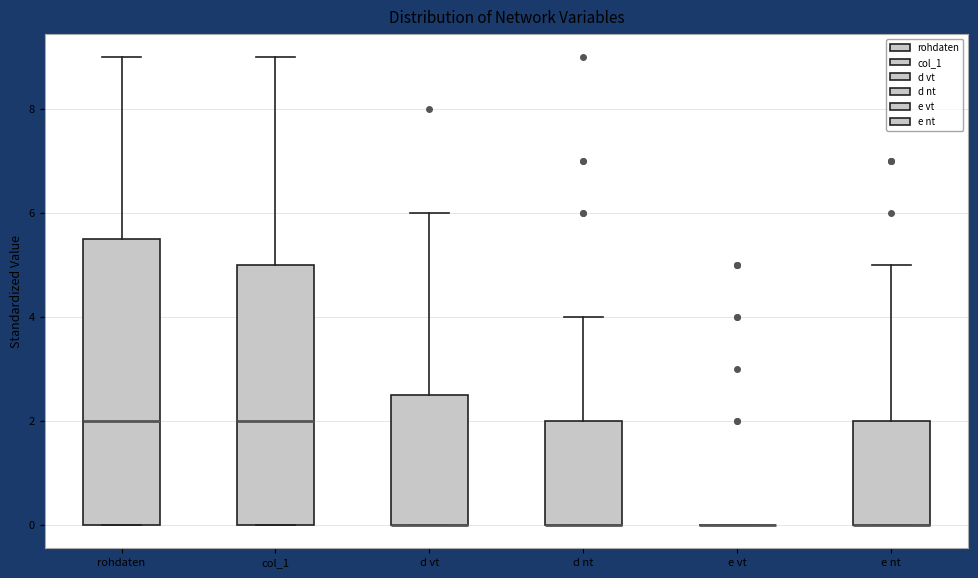

Reading left to right, read every box against the y-axis: the position of its median line, the range the box covers, and the ends of its whiskers. The values are not printed on the chart, so give them approximately, as read against the axis.

rohdaten: median 2.0, box 0.0 to 5.6, whiskers 0.0 to 9.0
col_1: median 2.0, box 0.0 to 5.0, whiskers 0.0 to 9.0
d vt: median 0.0 (drawn on the box's lower edge), box 0.0 to 2.6, whiskers 0.0 to 6.0
d nt: median 0.0 (drawn on the box's lower edge), box 0.0 to 2.0, whiskers 0.0 to 4.0
e vt: box collapsed to a line at 0.0, whiskers 0.0 to 0.0
e nt: median 0.0 (drawn on the box's lower edge), box 0.0 to 2.0, whiskers 0.0 to 5.0